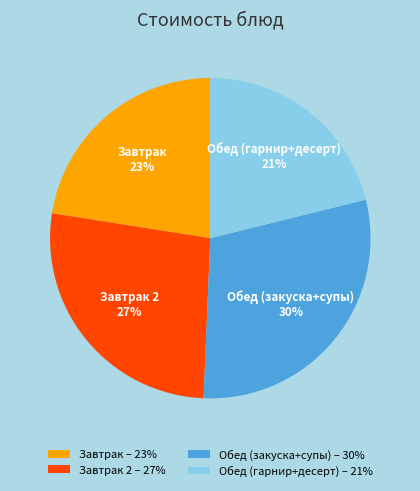

To the nearest percent, what is the combined percentage of Завтрак 2 and Обед (гарнир+десерт)?

48%